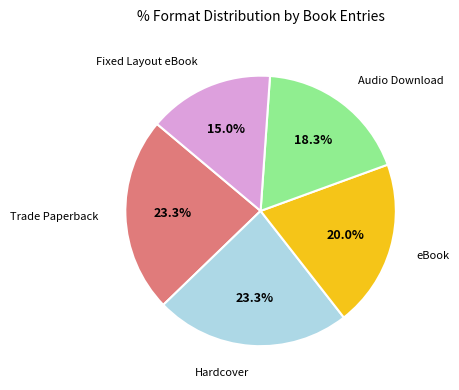

Does any single category account for the majority?

No